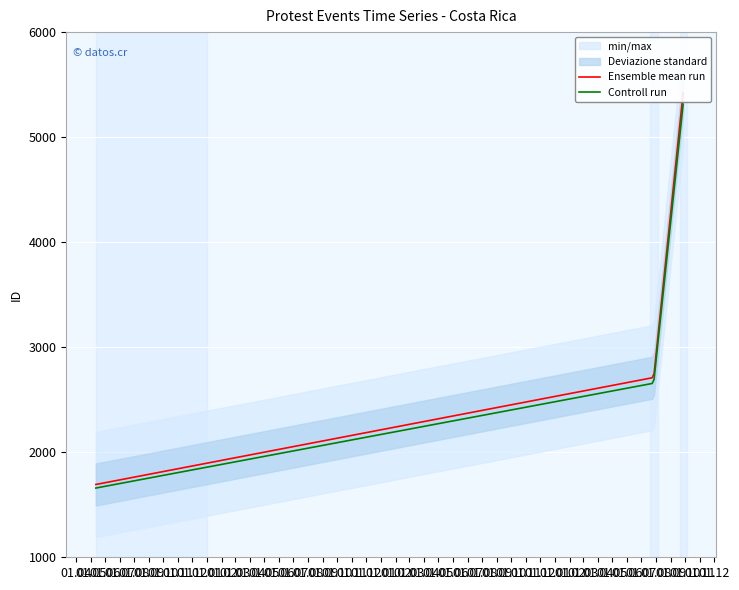

At which category is the sum across all series the highest?

01.09